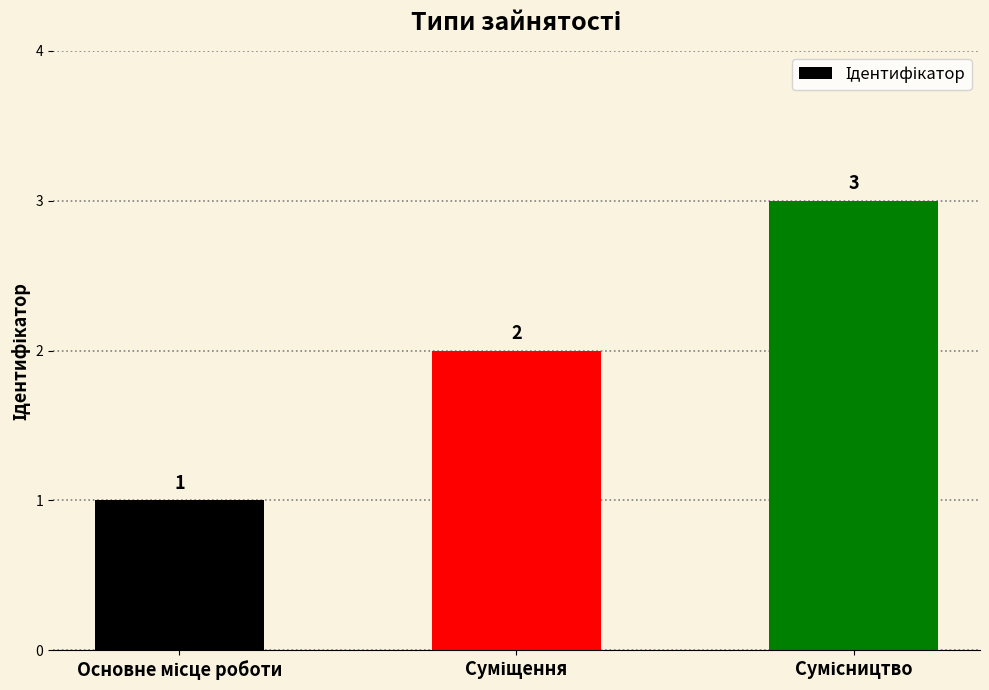

Count the values in the range 1 to 3.

3